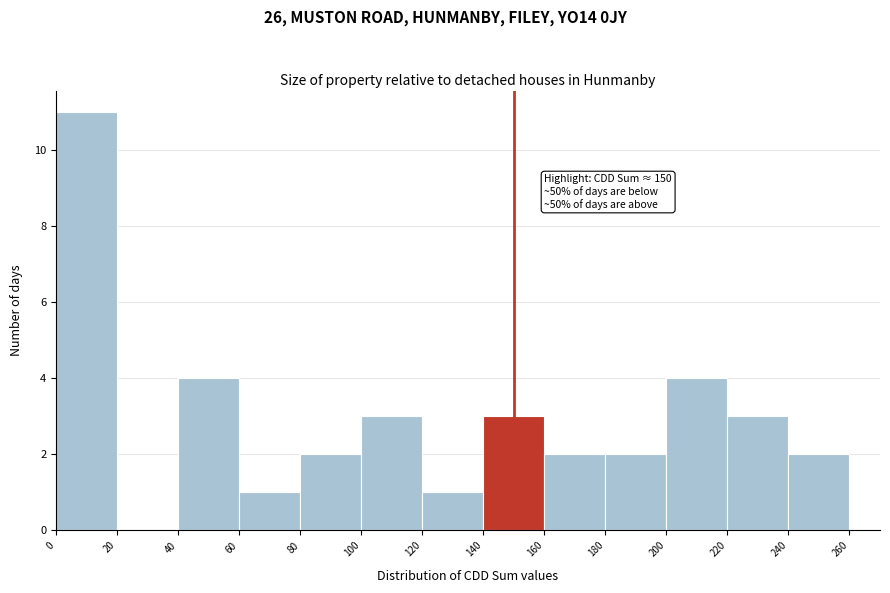

Over which range of the x-axis is the bar tallest?

0 to 20